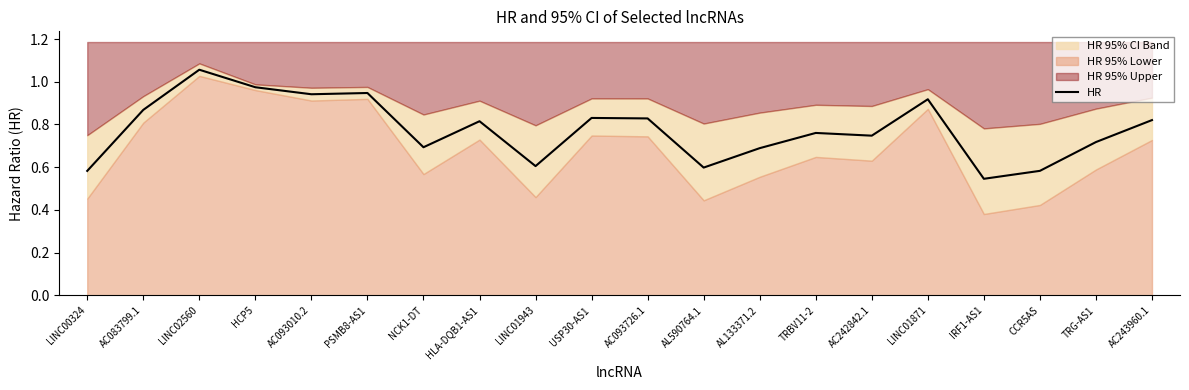

How many categories are shown in the chart?

20